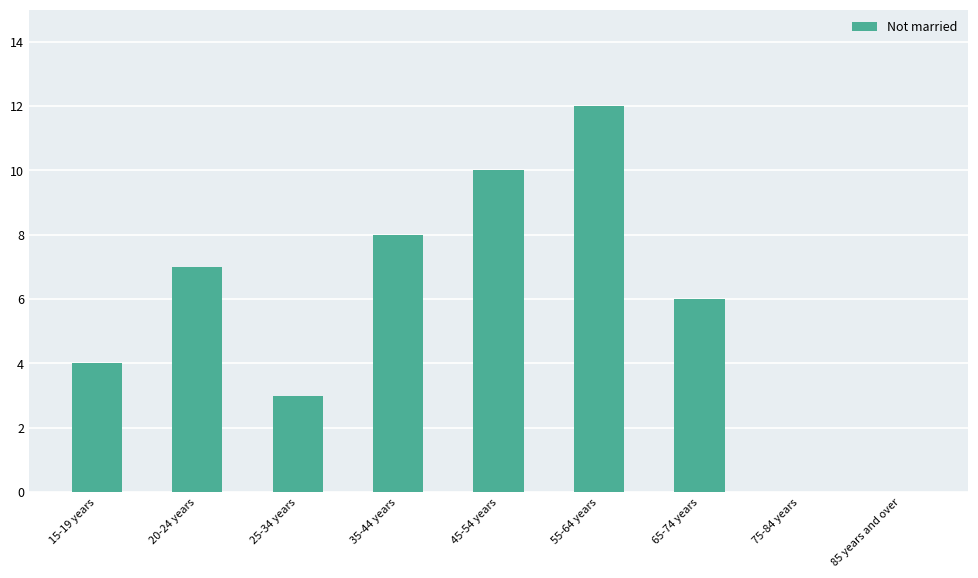

What is the sum of the values at 35-44 years and 20-24 years?

15